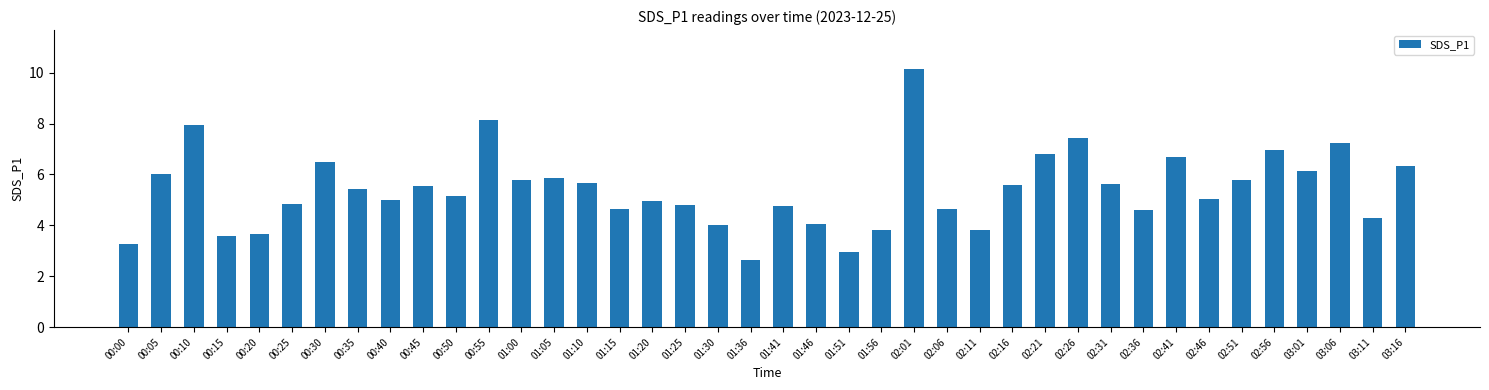

Read the value at 02:56.

7.0